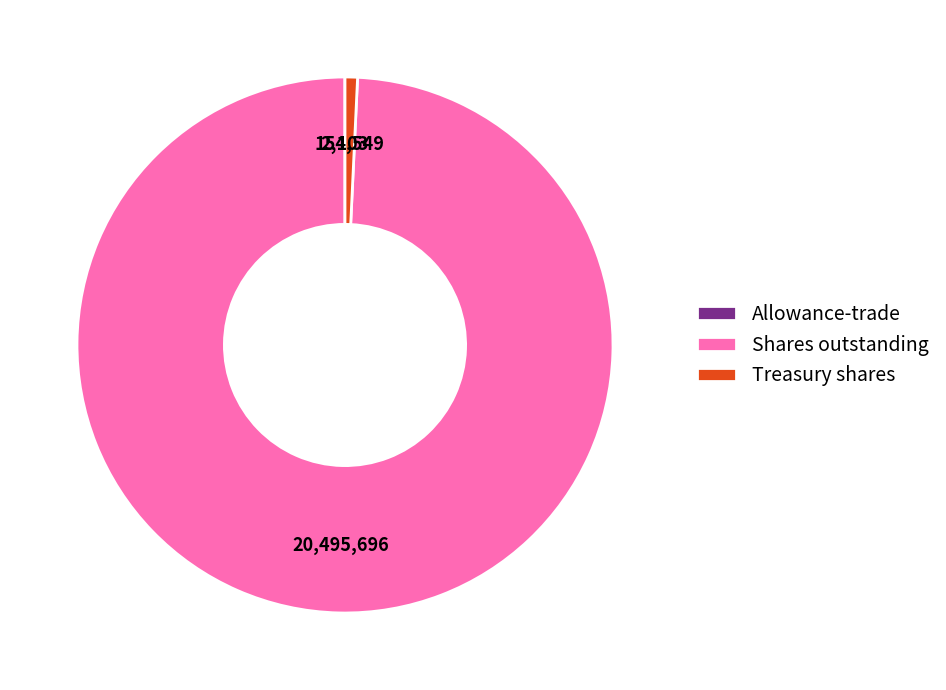

Is it true that Treasury shares is 1% of the pie?

True